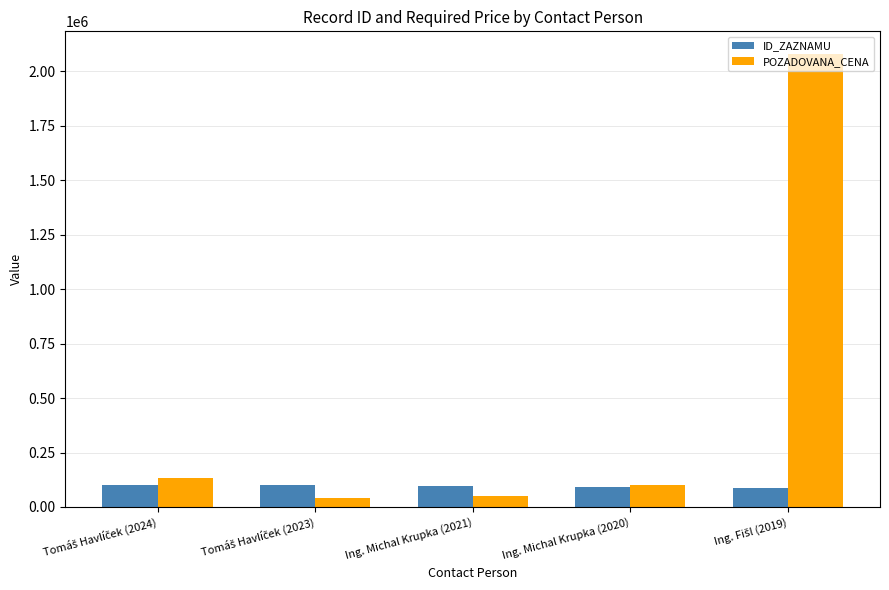

Rank the series by their maximum value, from lowest to highest.

ID_ZAZNAMU, POZADOVANA_CENA